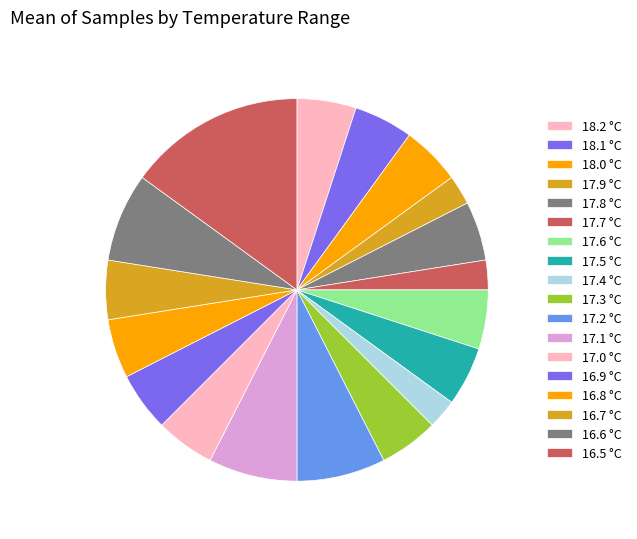

How many segments does this pie chart have?

18